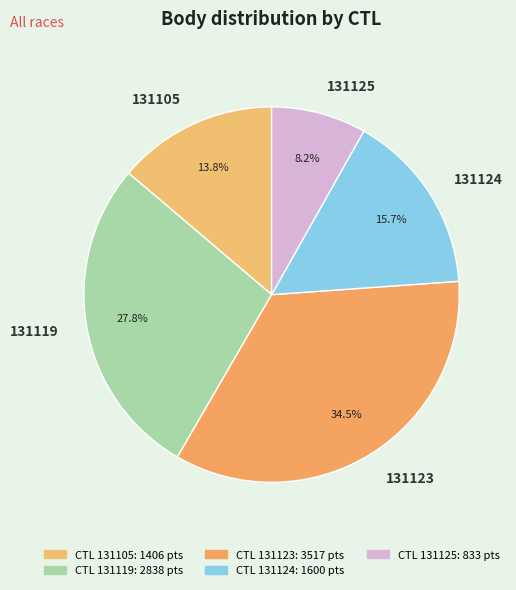

What is the total percentage of 131105 and 131119?

41.6%